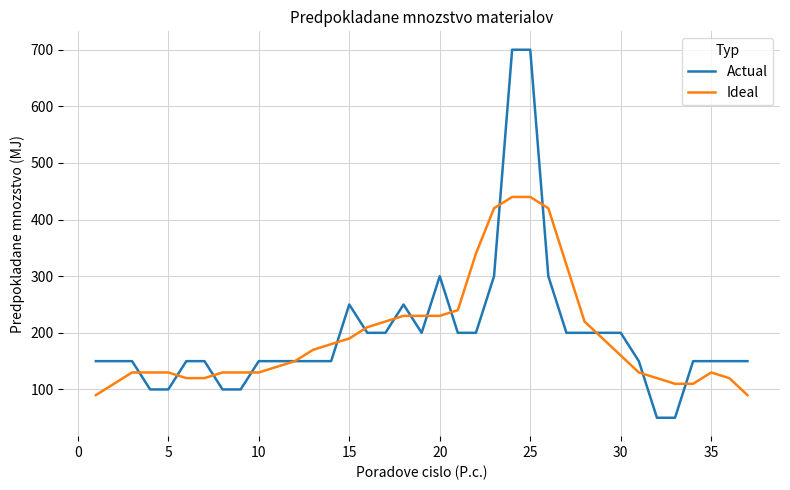

What is the minimum value for Ideal?

90